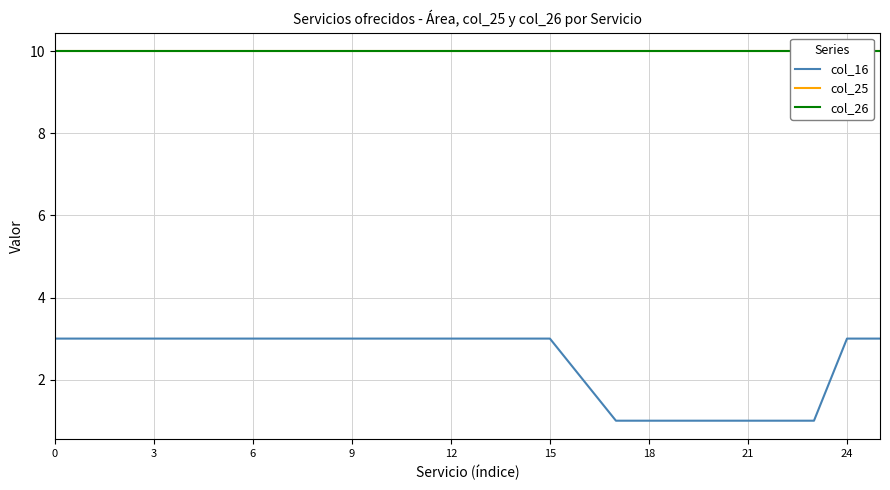

Rank the series by their maximum value, from lowest to highest.

col_16, col_25, col_26